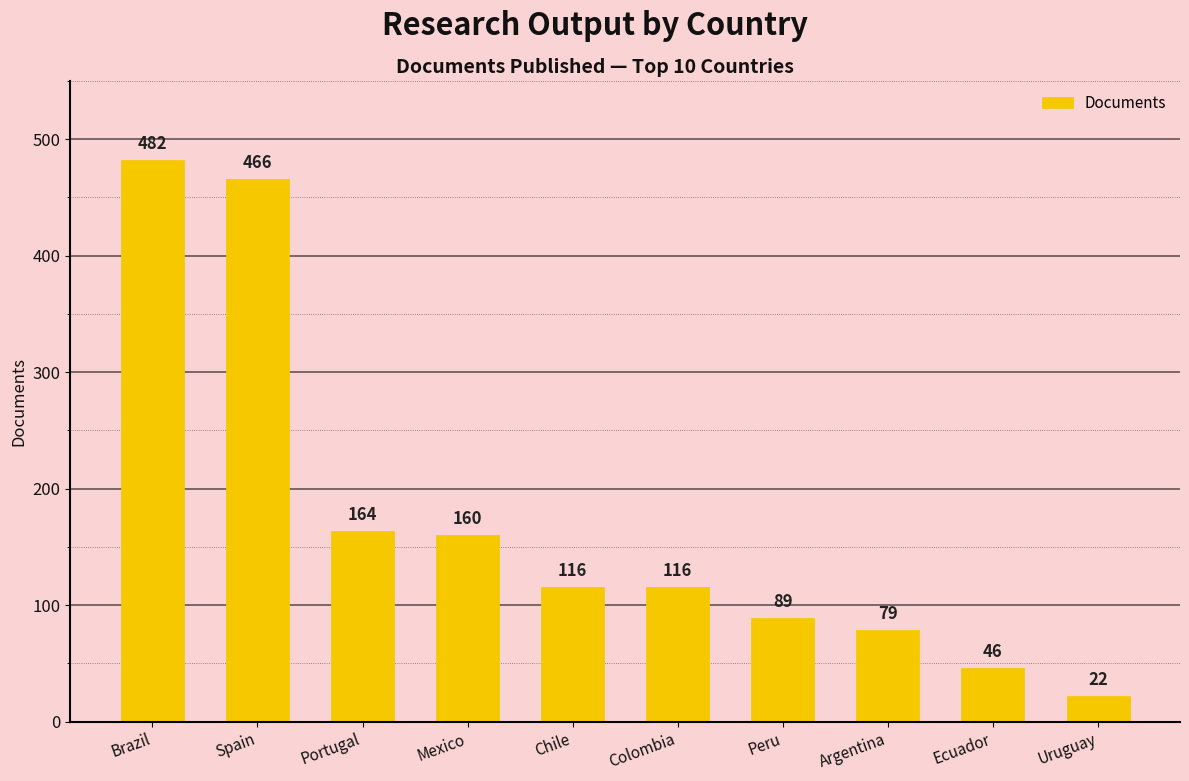

Reading left to right, transcribe all the data shown in this chart.

482	466	164	160	116	116	89	79	46	22